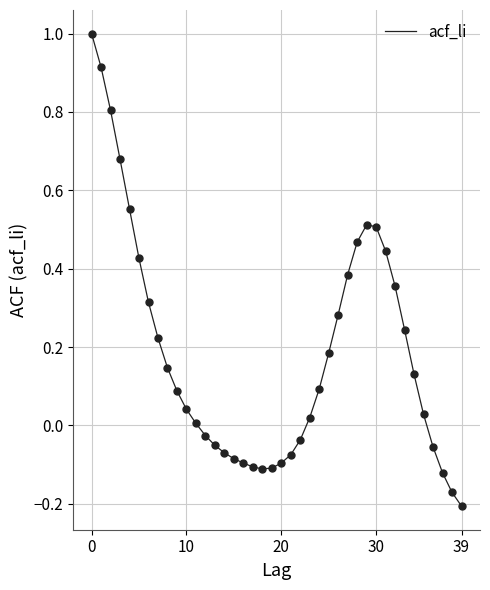

What is the maximum value shown in the chart?

1.0